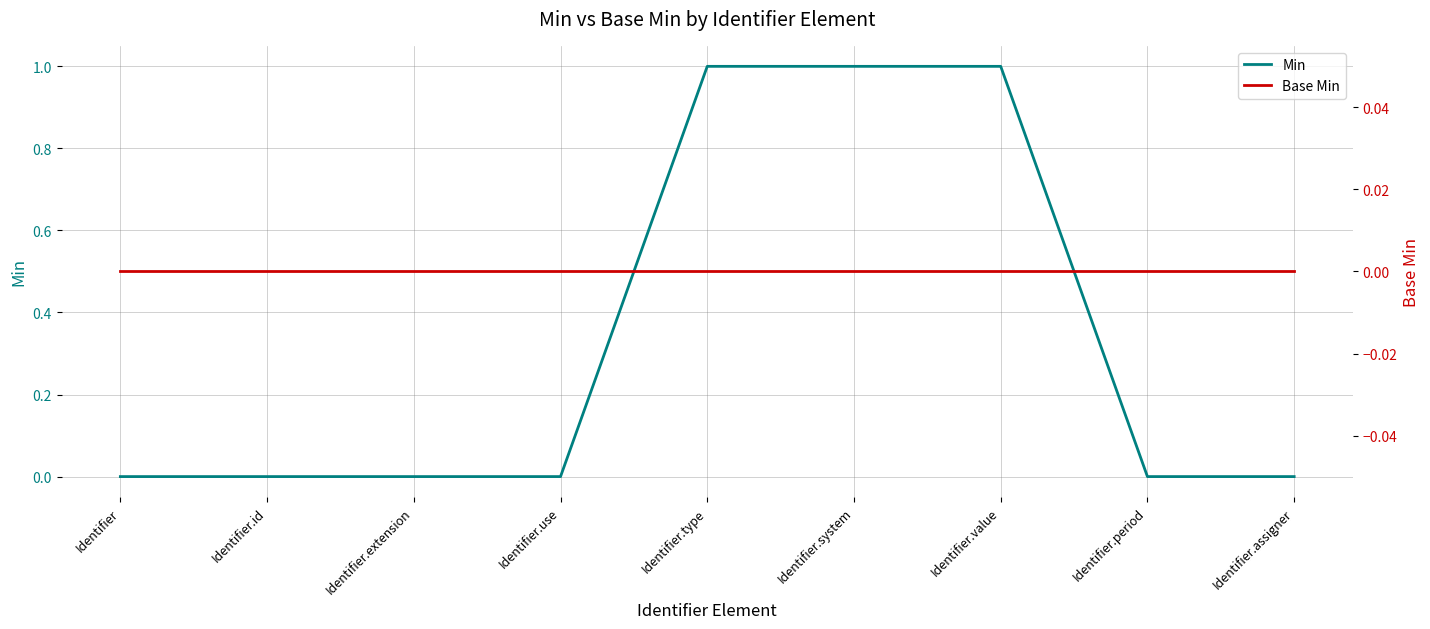

The Min series shows 0 at Identifier. True or false?

False